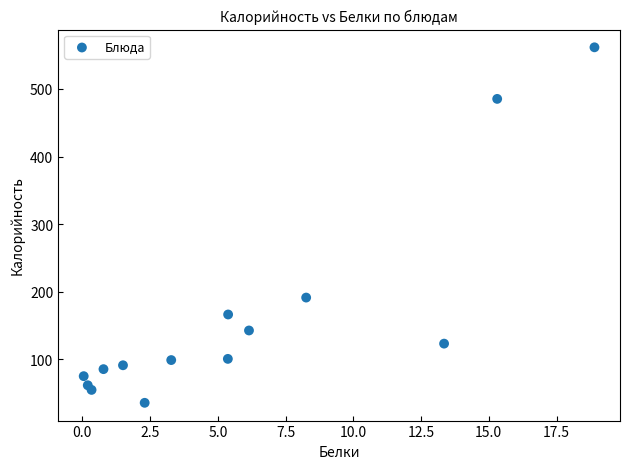

What Y value in the scatter plot is closest to 298?

191.1